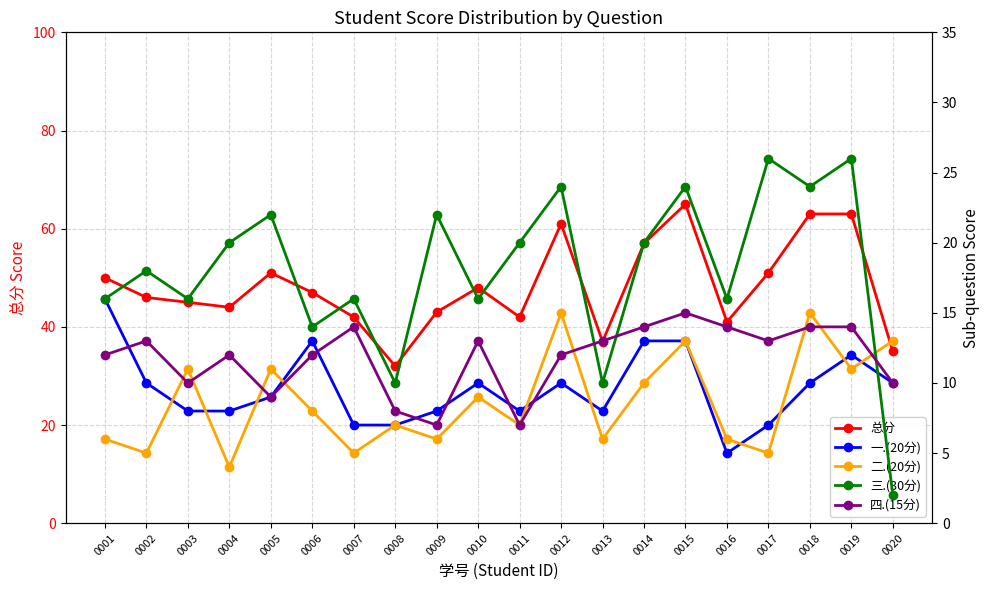

Reading left to right, list all the values displayed in this chart.

总分: 0001=50	0002=46	0003=45	0004=44	0005=51	0006=47	0007=42	0008=32	0009=43	0010=48	0011=42	0012=61	0013=37	0014=57	0015=65	0016=41	0017=51	0018=63	0019=63	0020=35
一.(20分): 0001=16	0002=10	0003=8	0004=8	0005=9	0006=13	0007=7	0008=7	0009=8	0010=10	0011=8	0012=10	0013=8	0014=13	0015=13	0016=5	0017=7	0018=10	0019=12	0020=10
二.(20分): 0001=6	0002=5	0003=11	0004=4	0005=11	0006=8	0007=5	0008=7	0009=6	0010=9	0011=7	0012=15	0013=6	0014=10	0015=13	0016=6	0017=5	0018=15	0019=11	0020=13
三.(30分): 0001=16	0002=18	0003=16	0004=20	0005=22	0006=14	0007=16	0008=10	0009=22	0010=16	0011=20	0012=24	0013=10	0014=20	0015=24	0016=16	0017=26	0018=24	0019=26	0020=2
四.(15分): 0001=12	0002=13	0003=10	0004=12	0005=9	0006=12	0007=14	0008=8	0009=7	0010=13	0011=7	0012=12	0013=13	0014=14	0015=15	0016=14	0017=13	0018=14	0019=14	0020=10